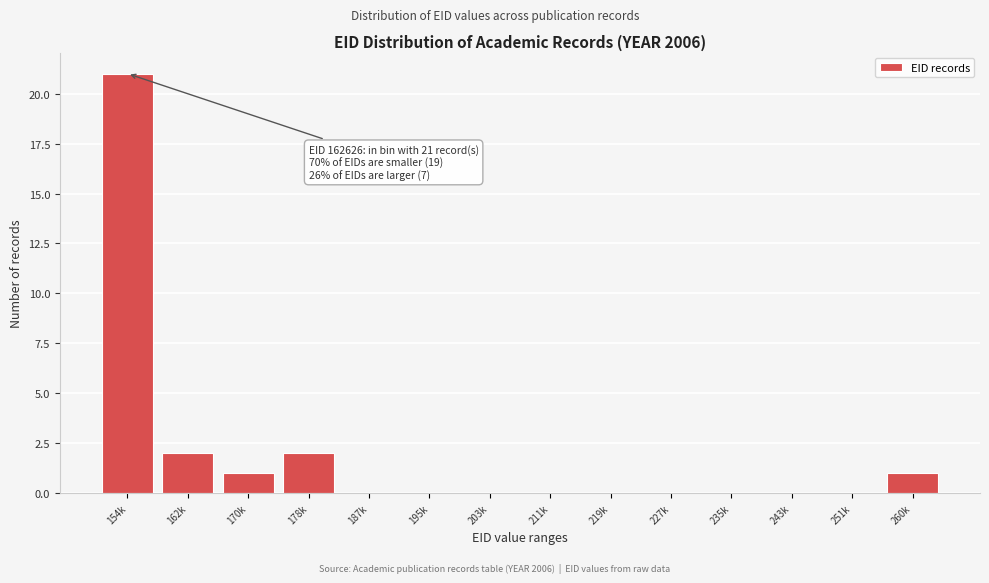

The value at 178k is 2. True or false?

True